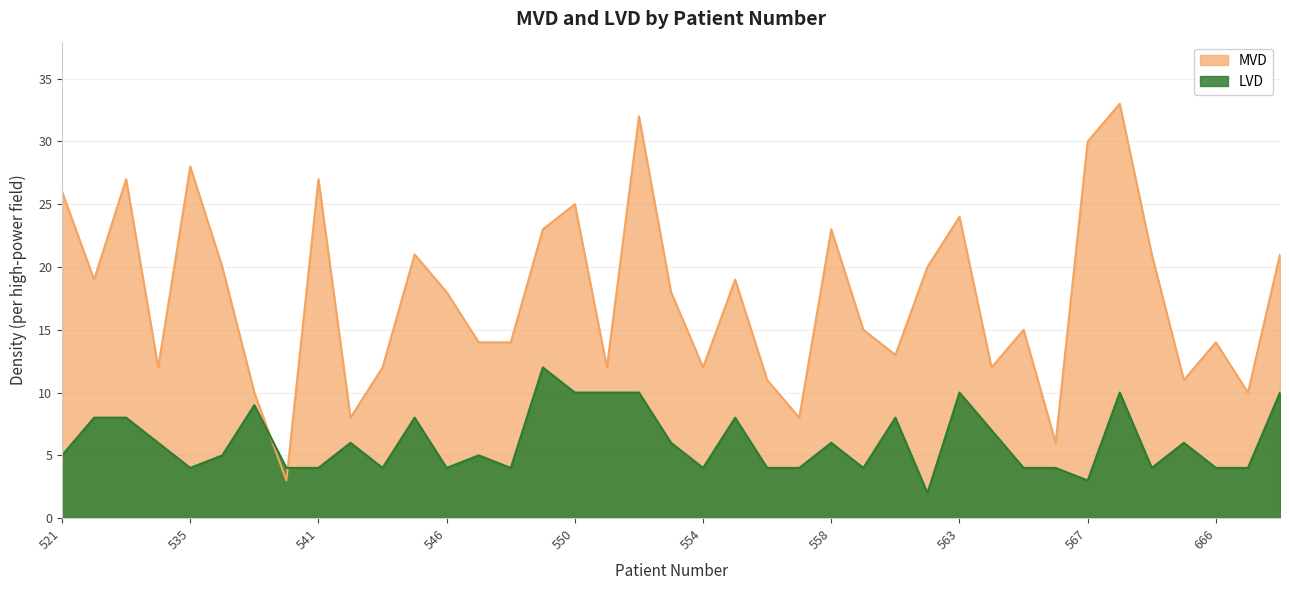

What is the difference between the highest and lowest values at 521?

21